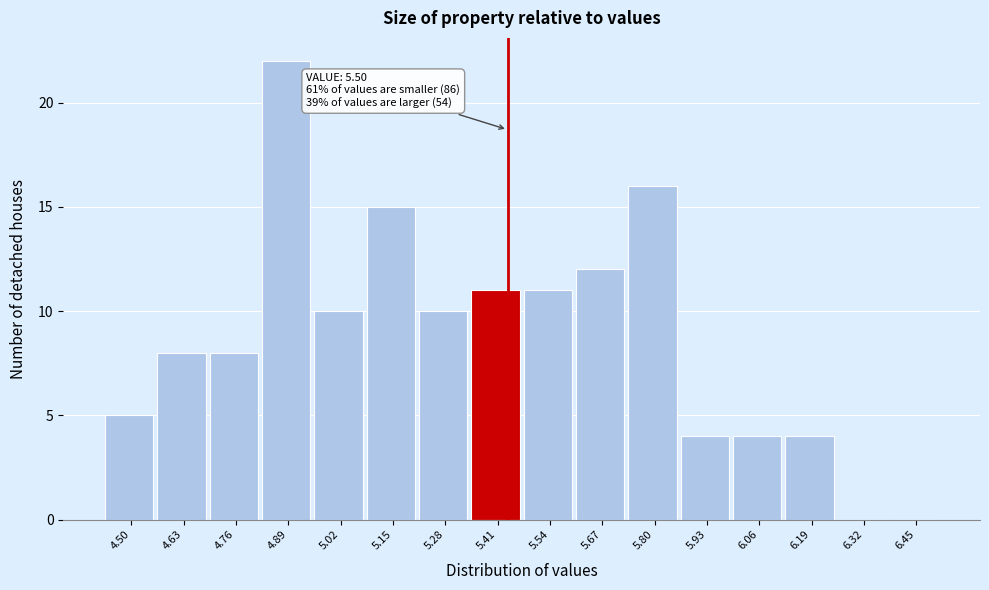

Reading right to left, what are all the values shown in this chart?

6.45=0	6.32=0	6.19=4	6.06=4	5.93=4	5.80=16	5.67=12	5.54=11	5.41=11	5.28=10	5.15=15	5.02=10	4.89=22	4.76=8	4.63=8	4.50=5